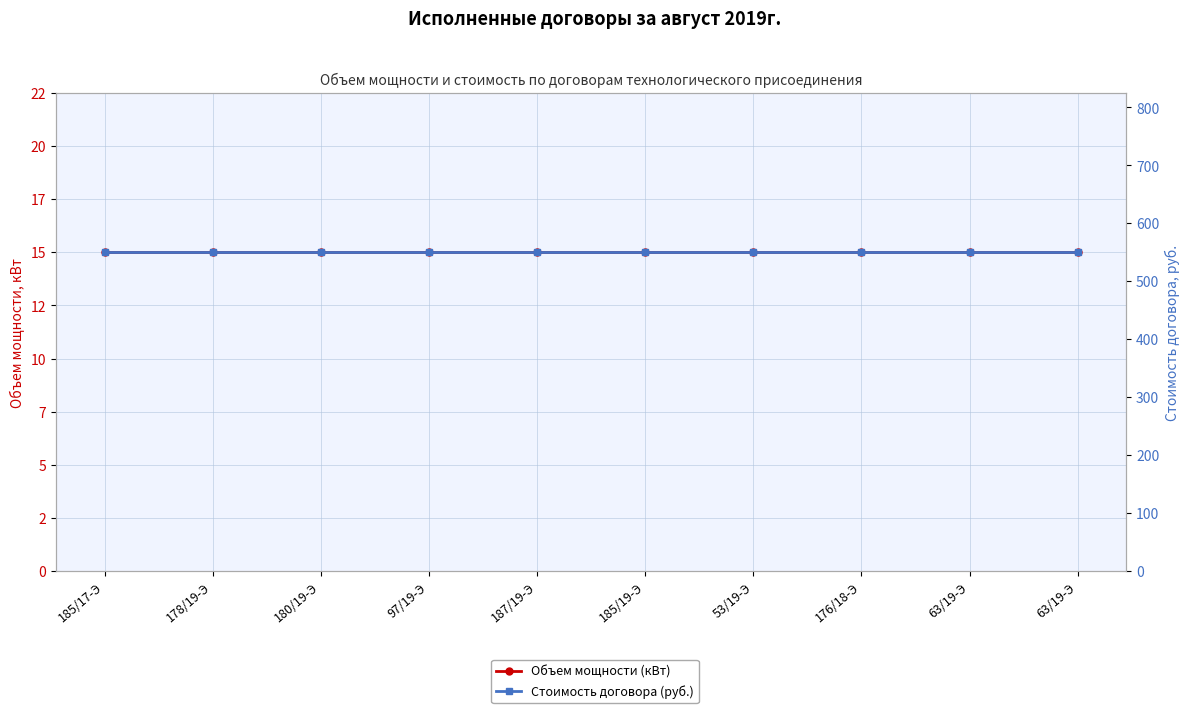

What is the total value across all series at 53/19-Э?

565